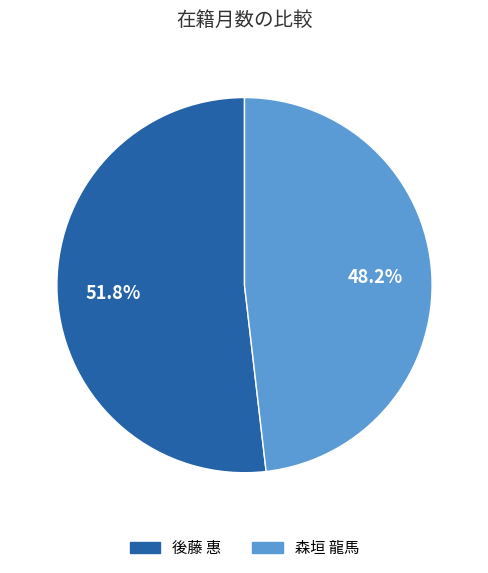

What percentage is the 後藤 惠 slice, to the nearest percent?

52%